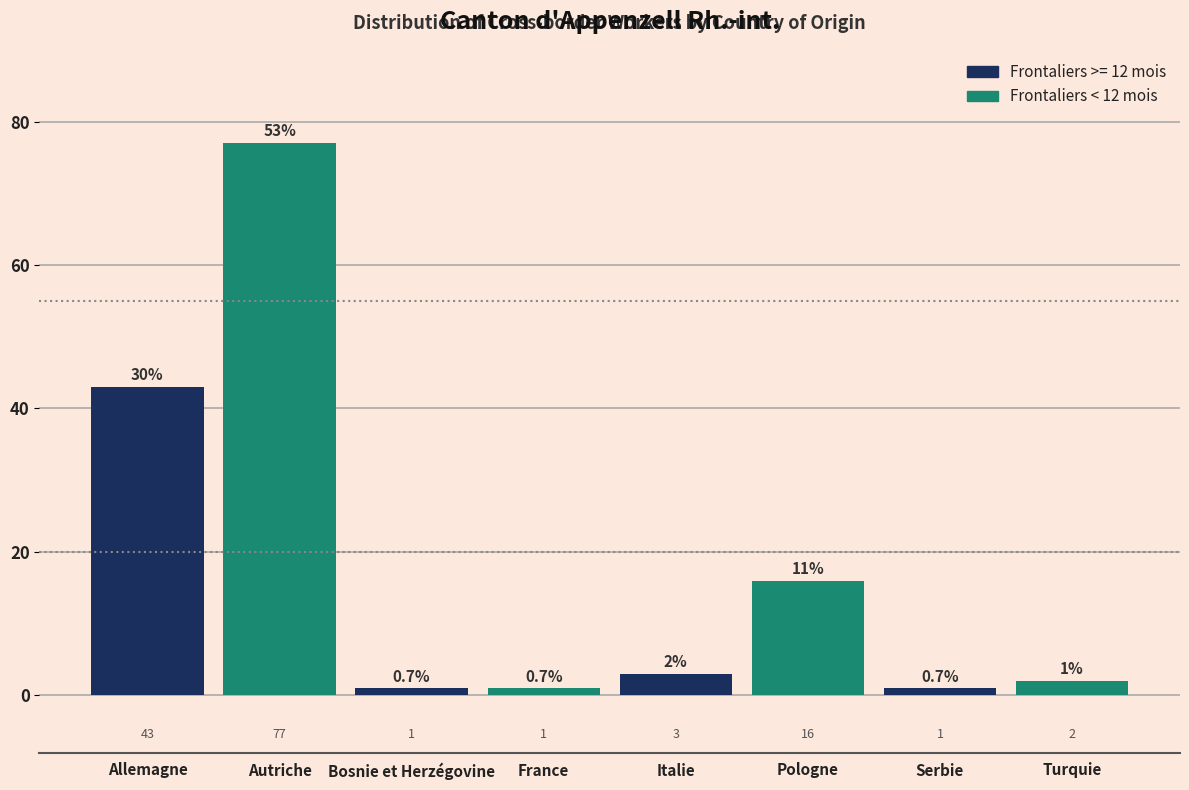

Reading left to right, extract all data points from this chart.

43	77	1	1	3	16	1	2